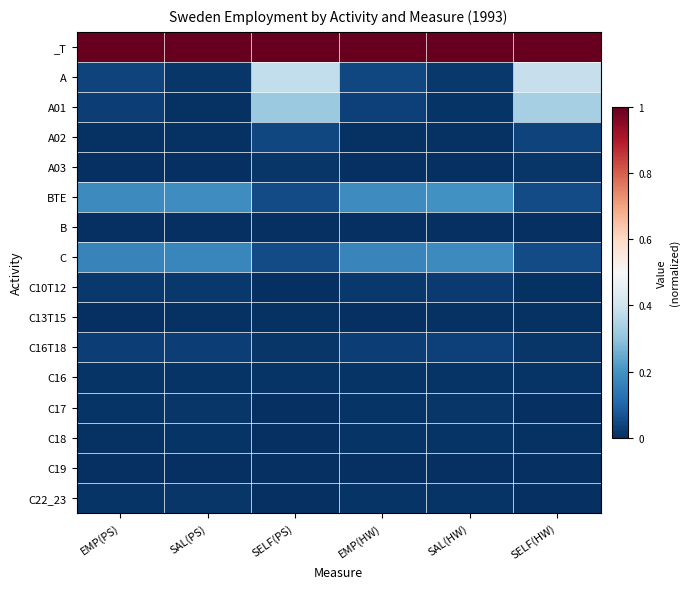

At which category is the sum across all series the highest?

SELF(HW)